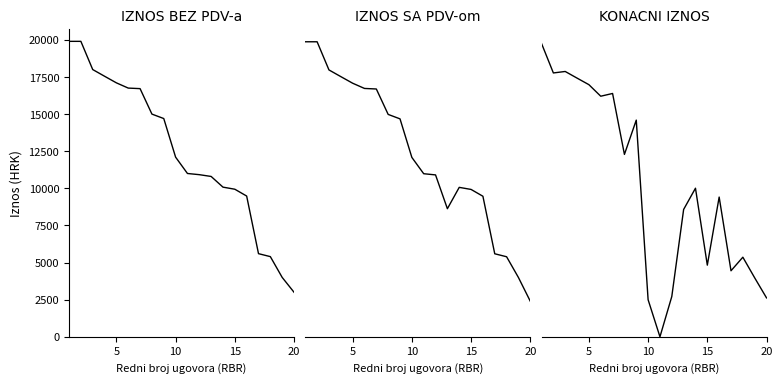

What is the difference between the second highest and minimum values in the IZNOS SA PDV-om series?

21875.0